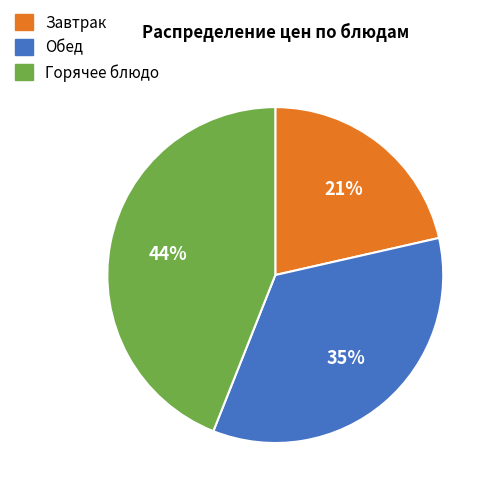

Does any single category account for the majority?

No